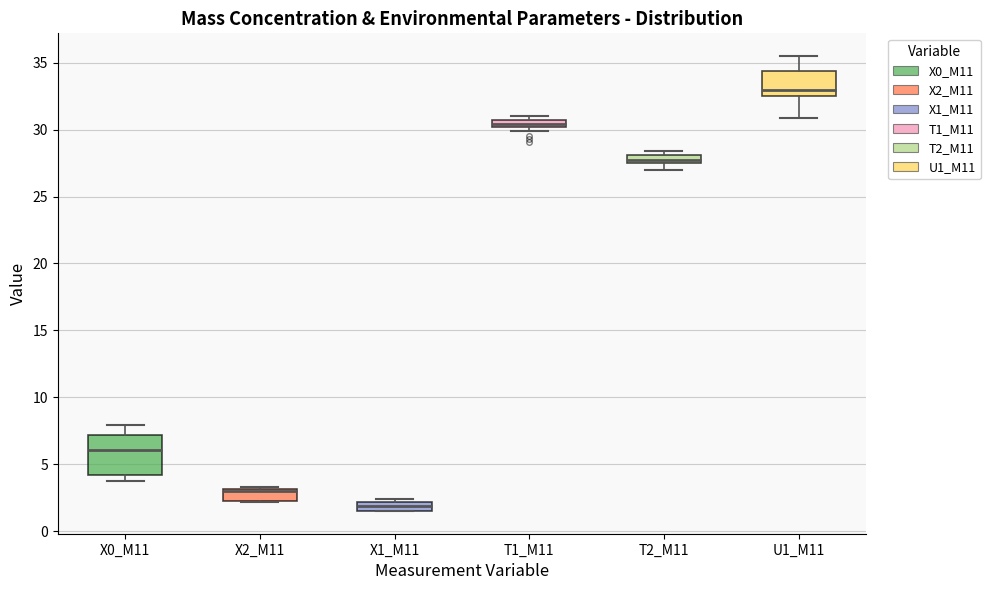

Which box has the lowest median line?

X1_M11